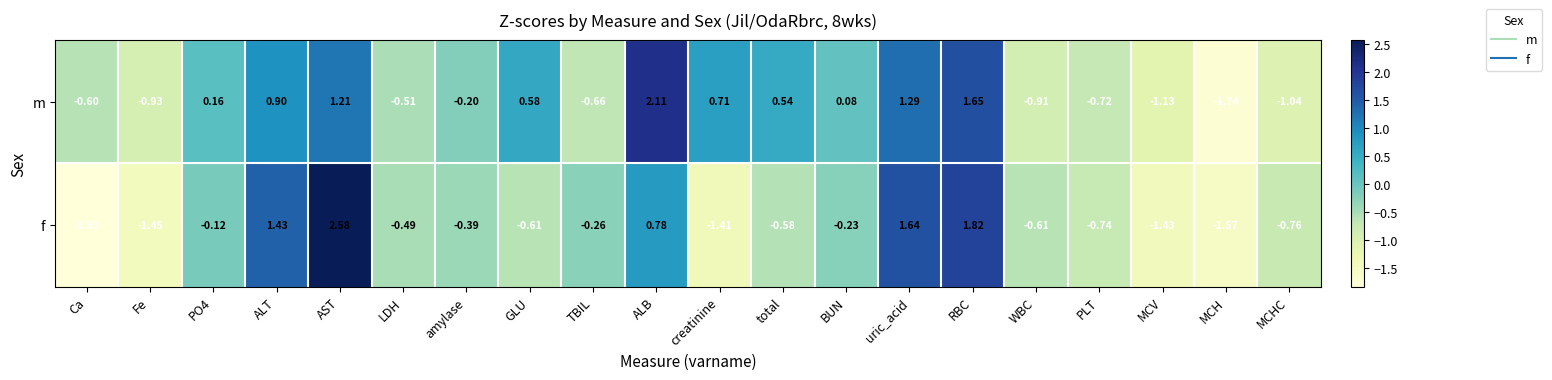

Which series has the largest range (max minus min)?

f